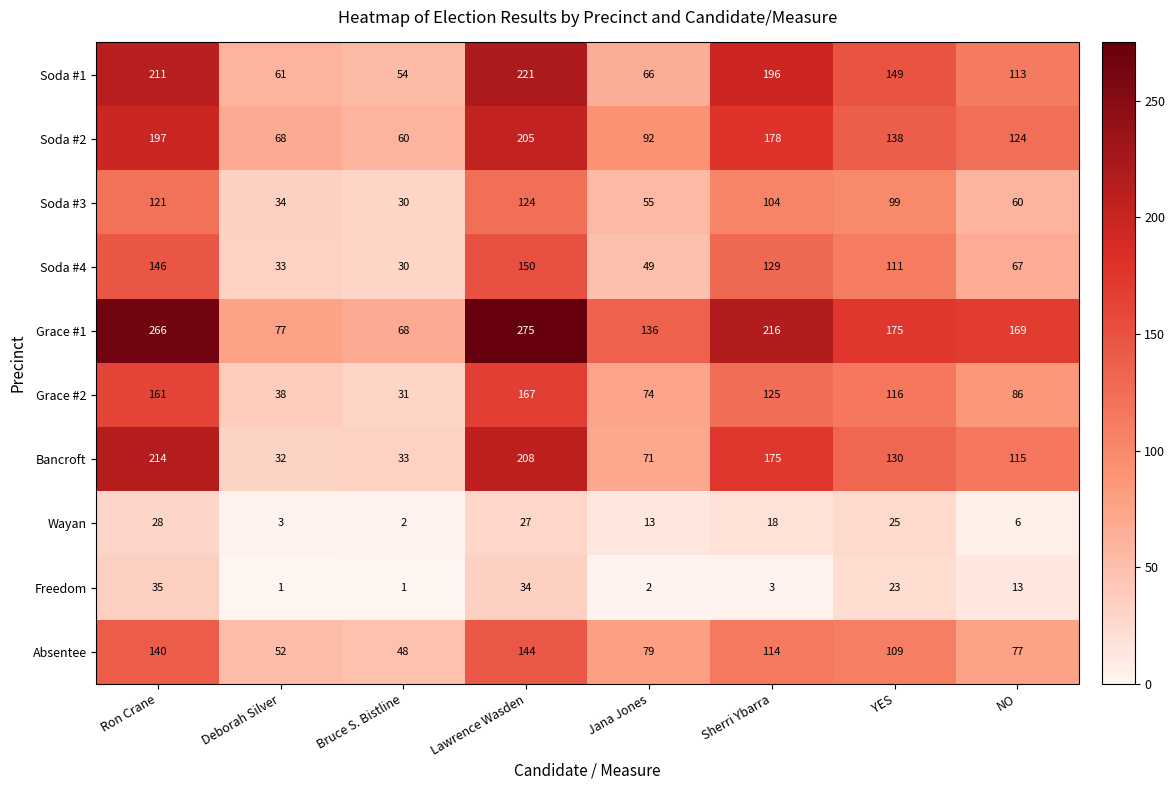

Which series has the largest range (max minus min)?

Grace #1